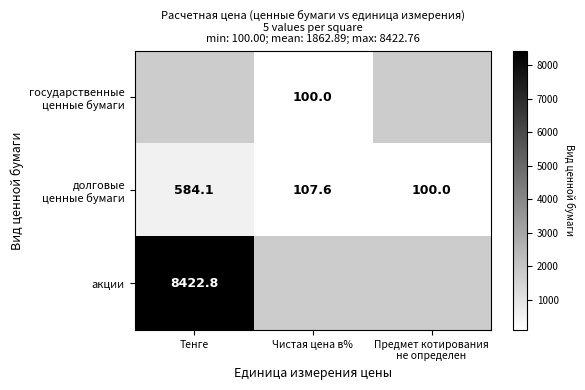

Is it true that акции equals 5198.4 at Тенге?

False